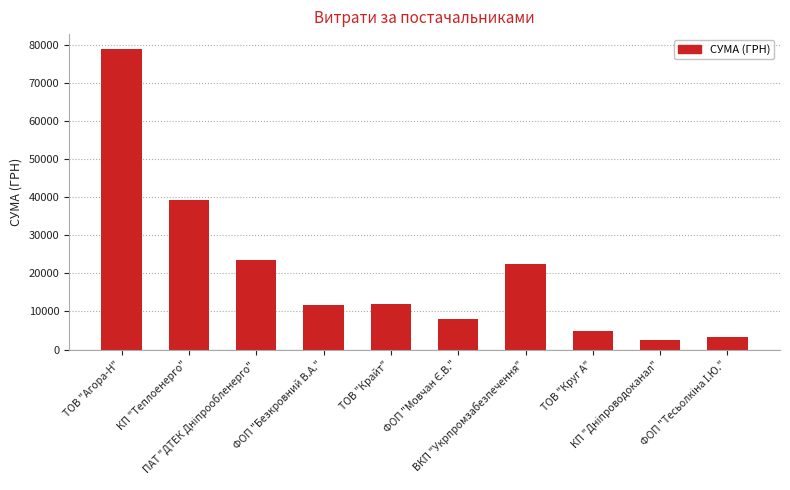

What is the value of the 8th bar from the left?

4842.8